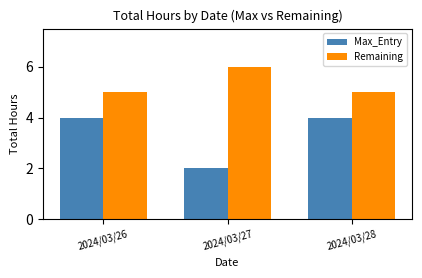

Between 2024/03/27 and 2024/03/28, which series saw the biggest shift?

Max_Entry